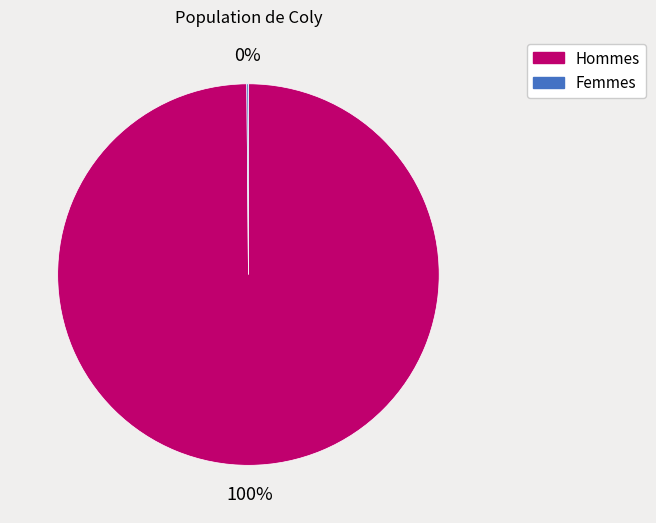

True or false: Hommes accounts for 93% of the total.

False